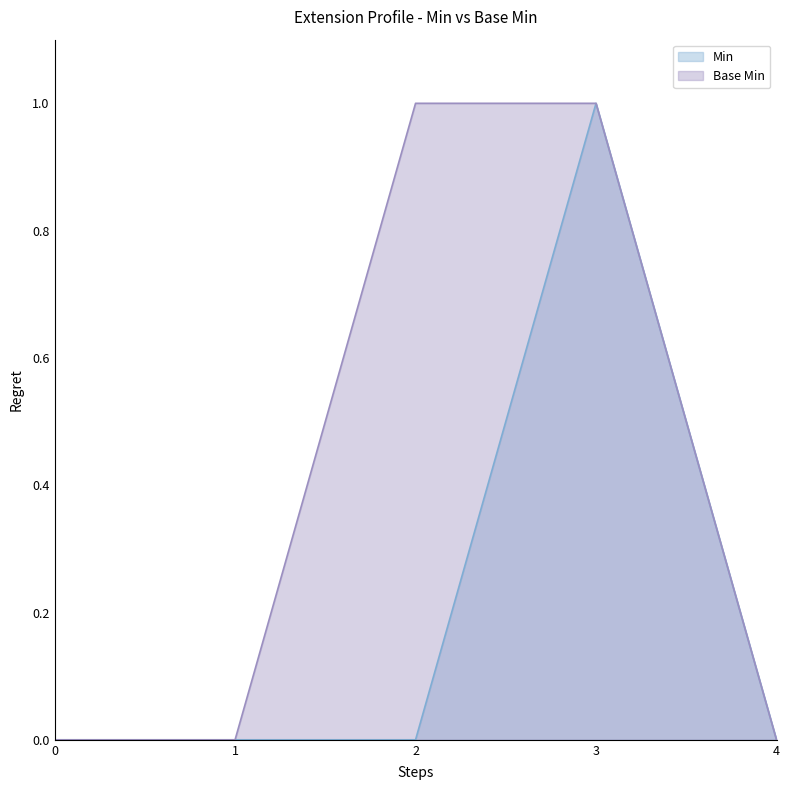

True or false: Base Min has a value of 0 at 0.

True